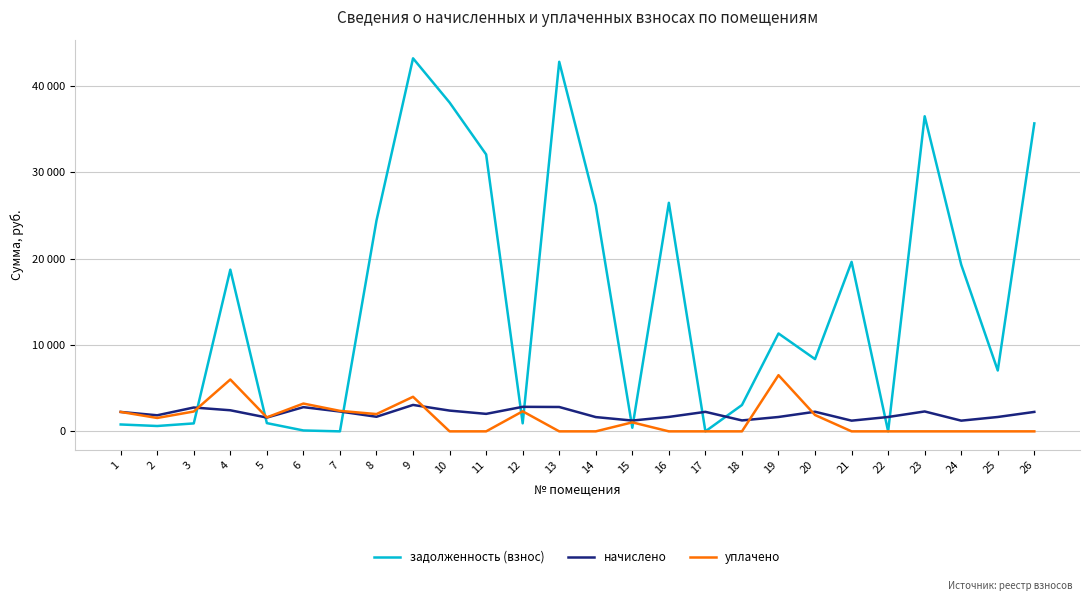

Is it true that задолженность (взнос) equals 32039.5 at 11?

True